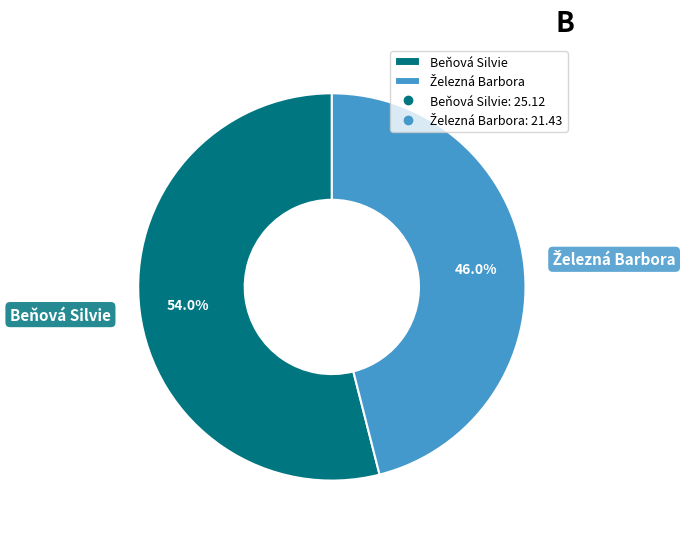

To the nearest percent, what is the average slice percentage?

50%